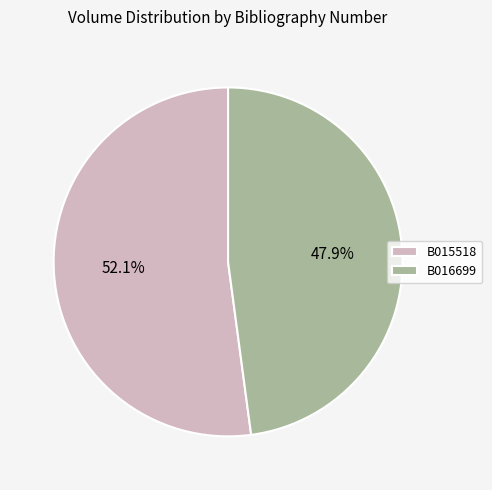

What is the ratio of the value at B015518 to the value at B016699?

1.1